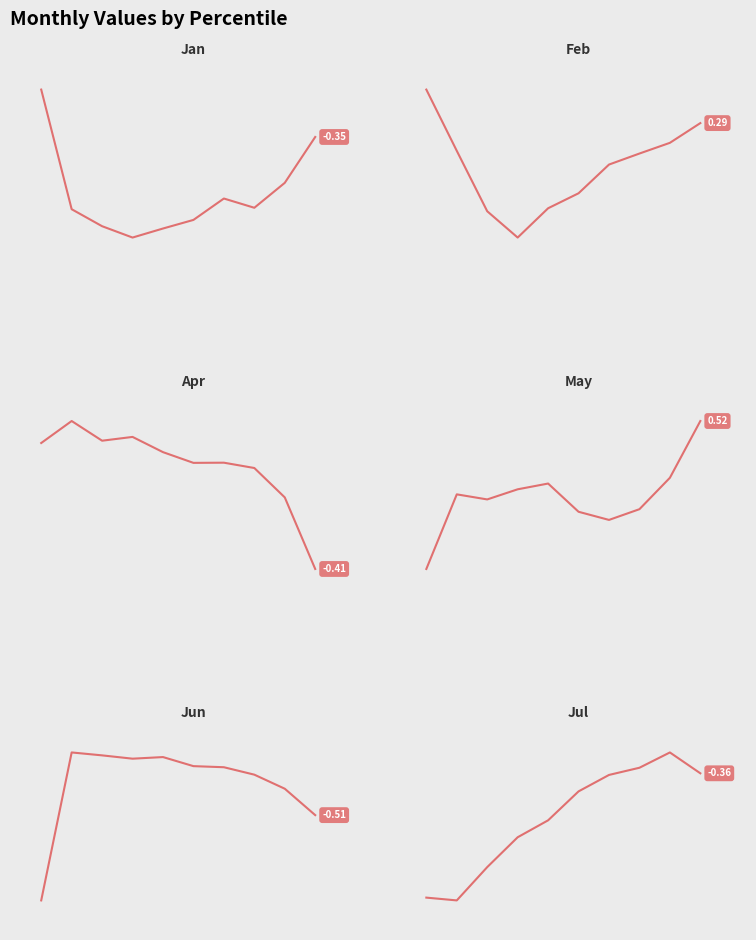

Rank the series by their maximum value, from lowest to highest.

Jul, Jun, Jan, Apr, Feb, May